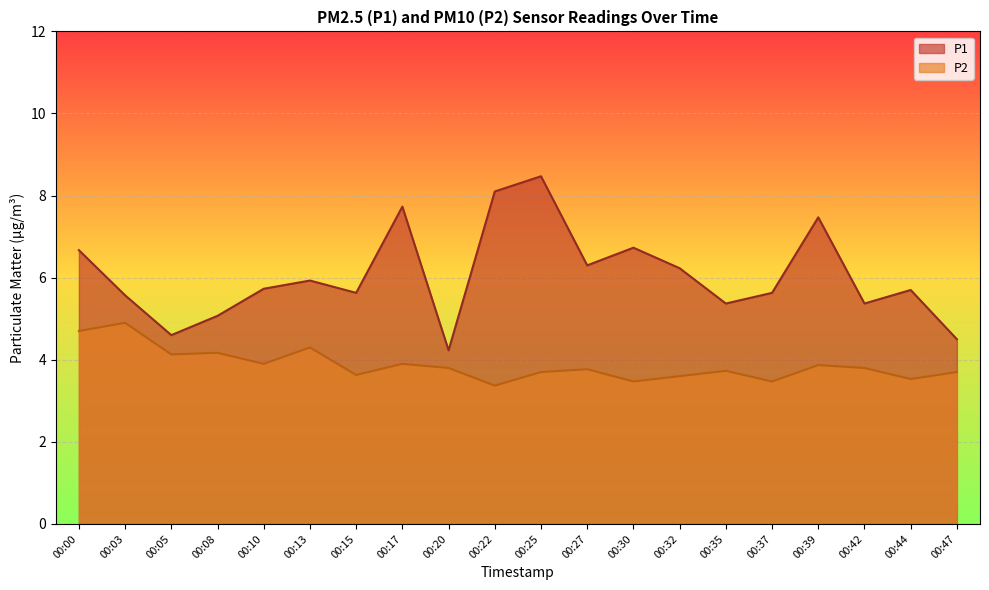

How many lines are shown in the chart?

2